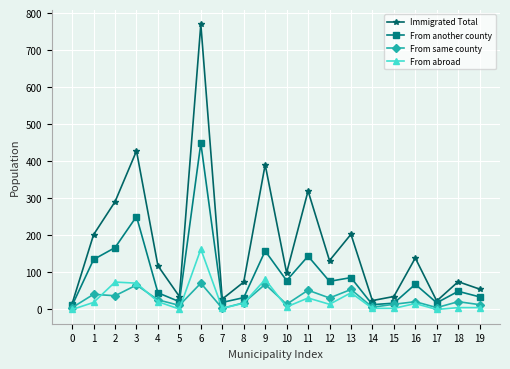

What are all the series names shown in the legend?

Immigrated Total, From another county, From same county, From abroad